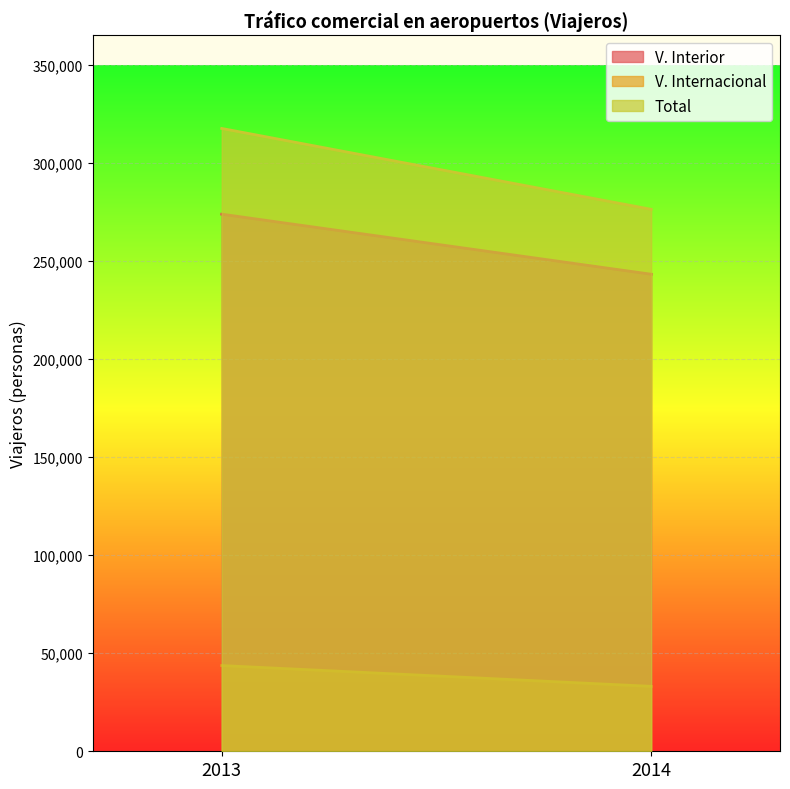

What are all the series names shown in the legend?

V. Interior, V. Internacional, Total